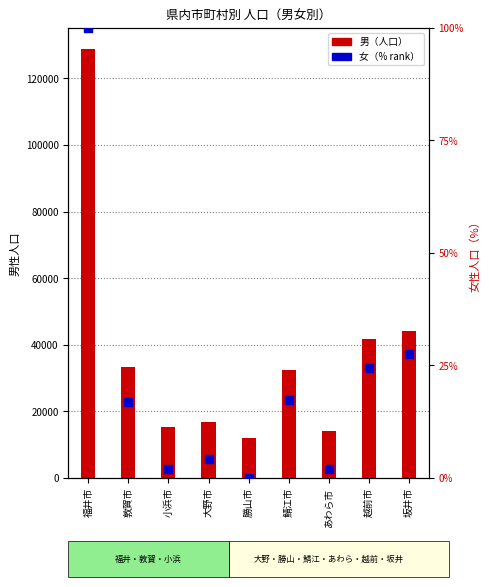

Which series reaches the maximum Y coordinate?

男